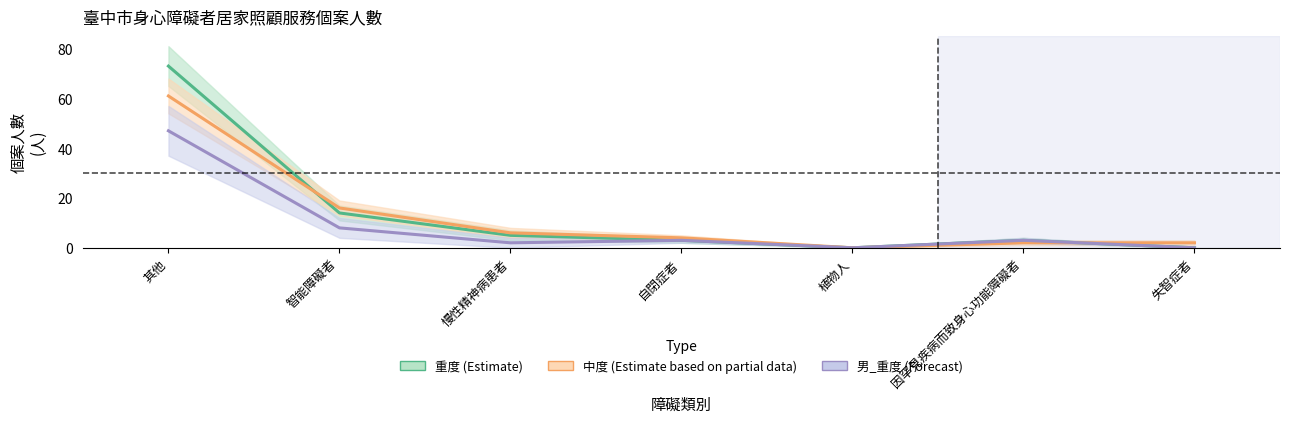

Rank the series by their maximum value, from lowest to highest.

男_重度 (Forecast), 中度 (Estimate based on partial data), 重度 (Estimate)